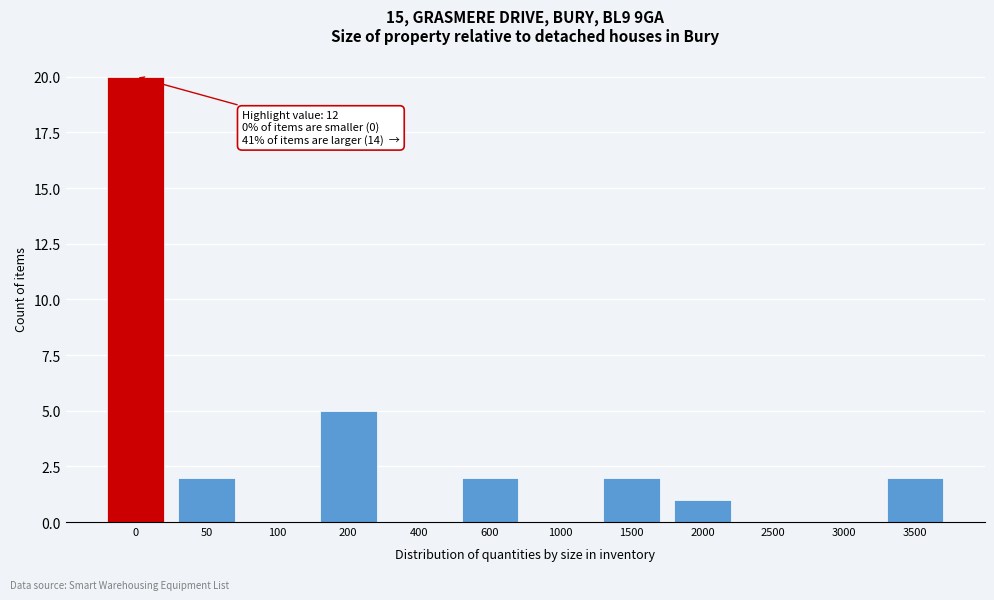

Reading left to right, extract all data points from this chart.

0=20	50=2	100=0	200=5	400=0	600=2	1000=0	1500=2	2000=1	2500=0	3000=0	3500=2